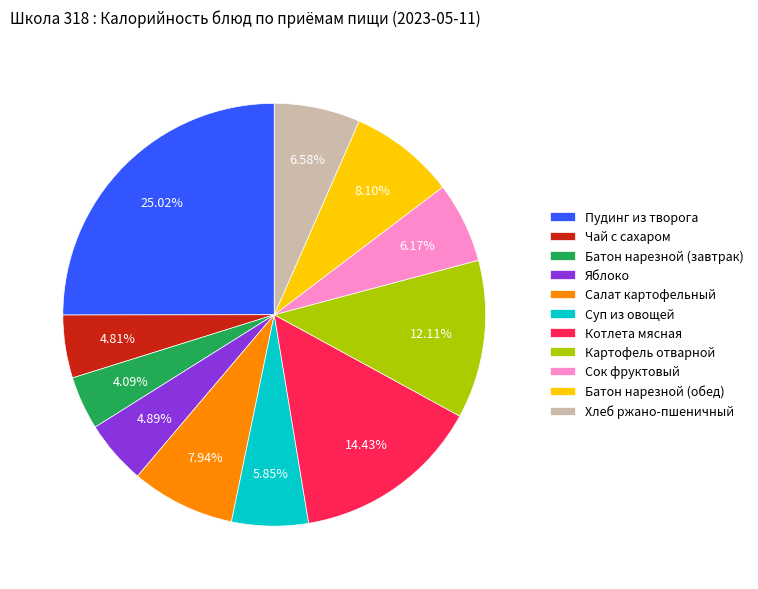

What is the smallest slice in the pie chart?

Батон нарезной (завтрак)